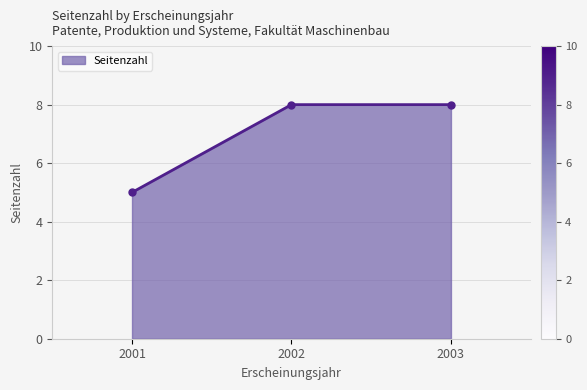

What is the average value?

7